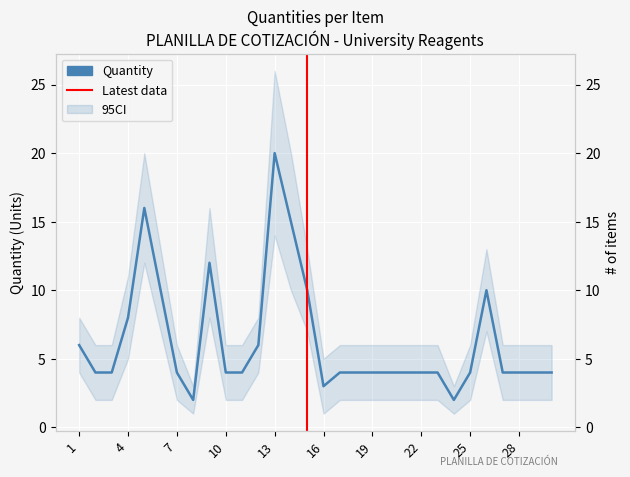

What is the value of the 7th point from the left?

4